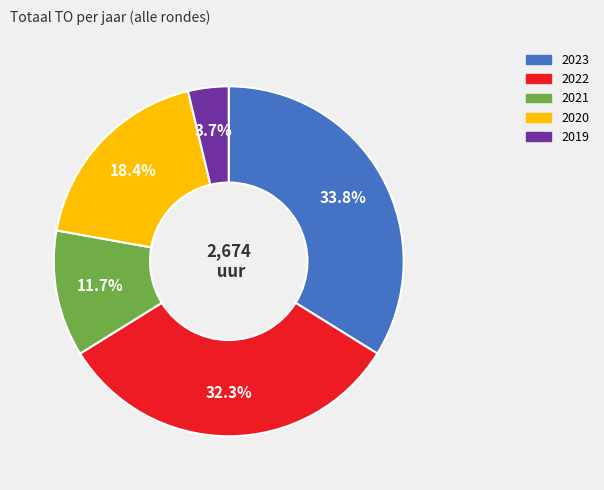

Does any single category account for the majority?

No